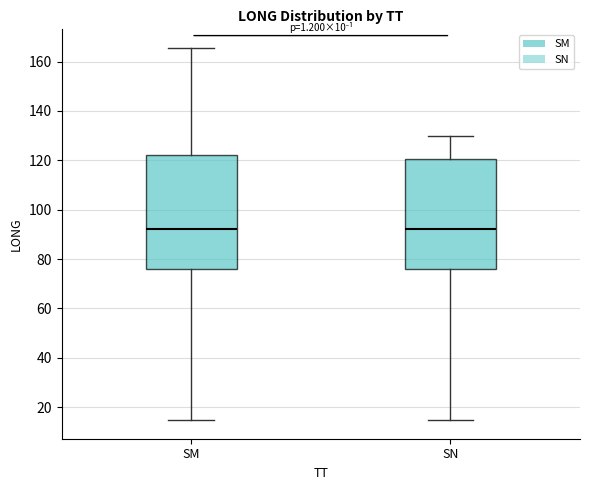

Reading left to right, transcribe this box plot: for each box, give where its median line is, the range the box spans, and where its two whiskers end, as read against the y-axis. The values are not printed on the chart, so give them approximately, as read against the axis.

SM: median 92, box 76 to 122, whiskers 14 to 166
SN: median 92, box 76 to 120, whiskers 14 to 130